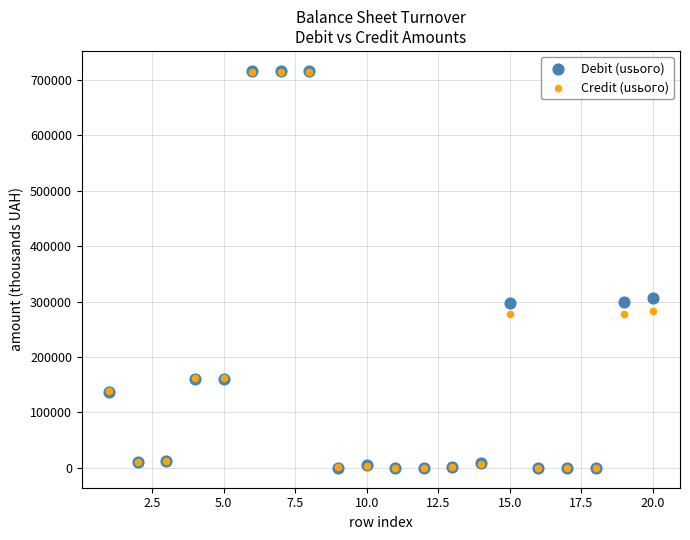

In the Debit (usього) series, what Y value is closest to 358086?

307157.1